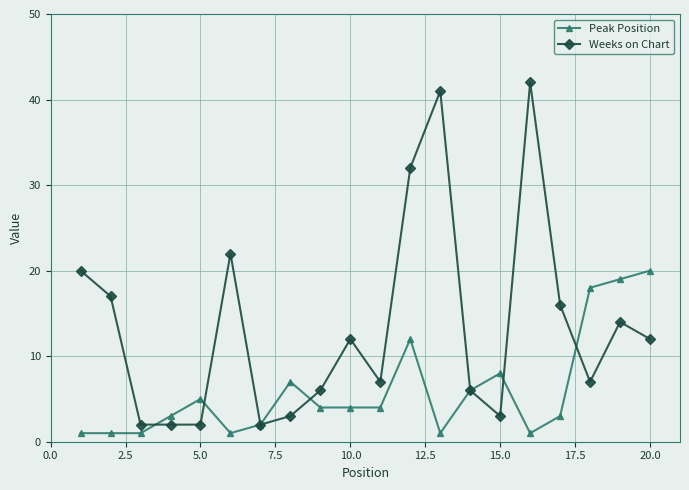

At how many categories does at least one series exceed 11?

11